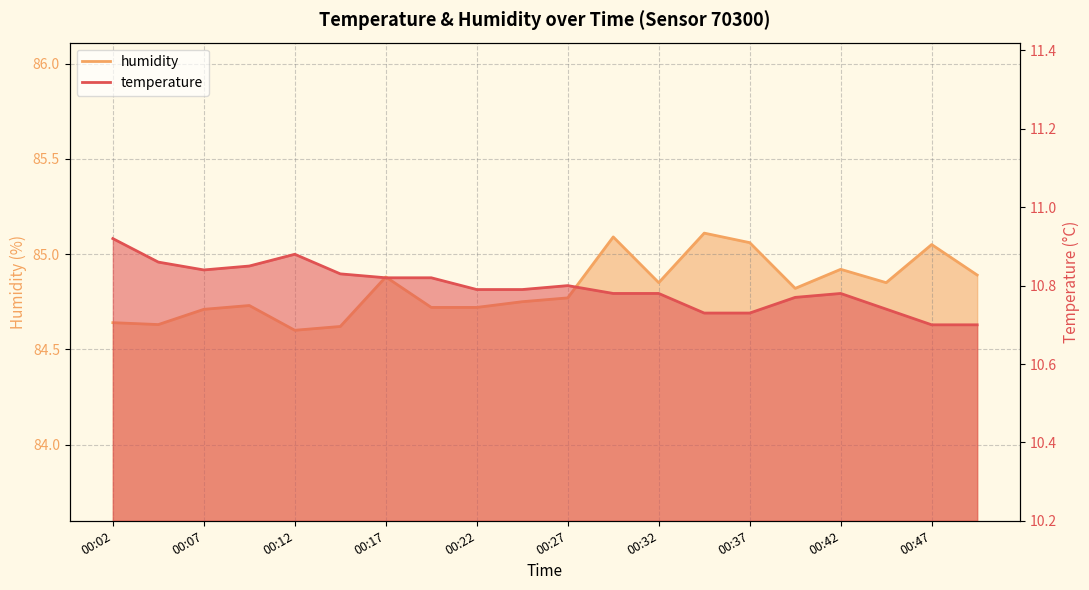

What are all the series names shown in the legend?

temperature, humidity